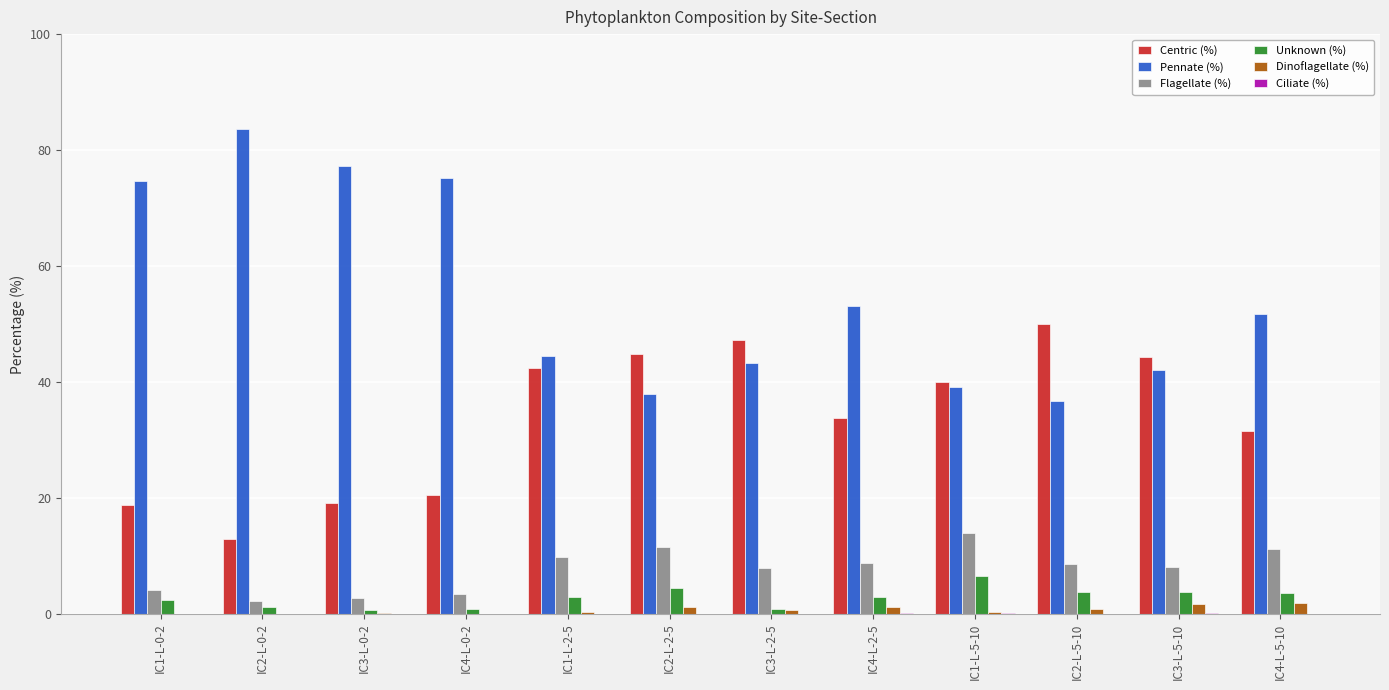

True or false: Flagellate (%) has a value of 11.2 at IC4-L-5-10.

True